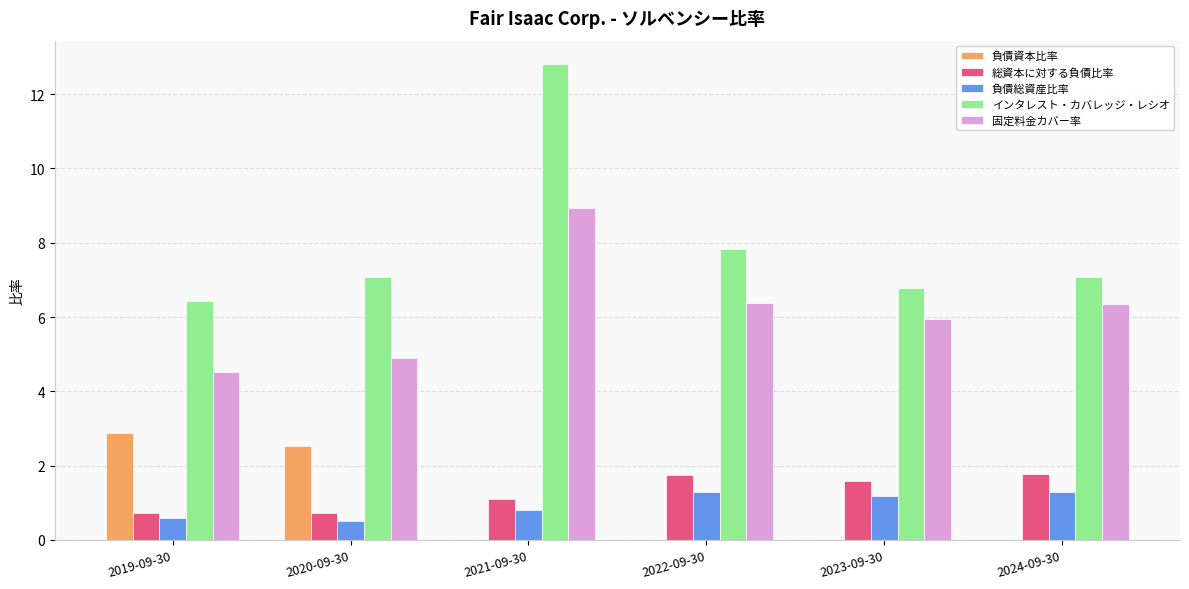

The 負債資本比率 series shows 1.4 at 2019-09-30. True or false?

False